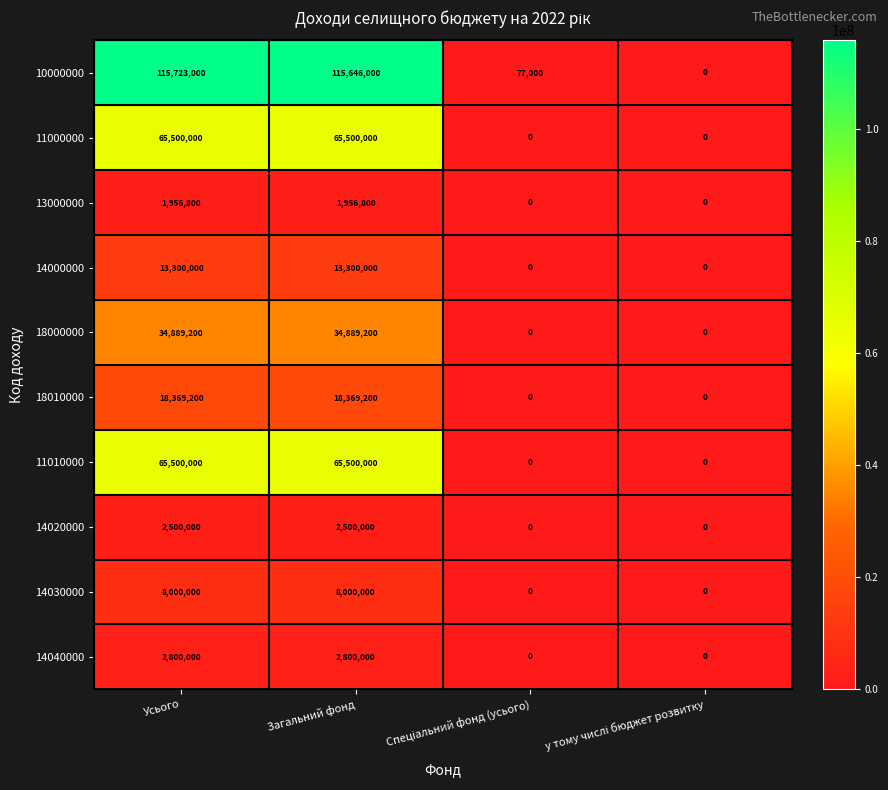

Which series has the widest spread of values?

10000000